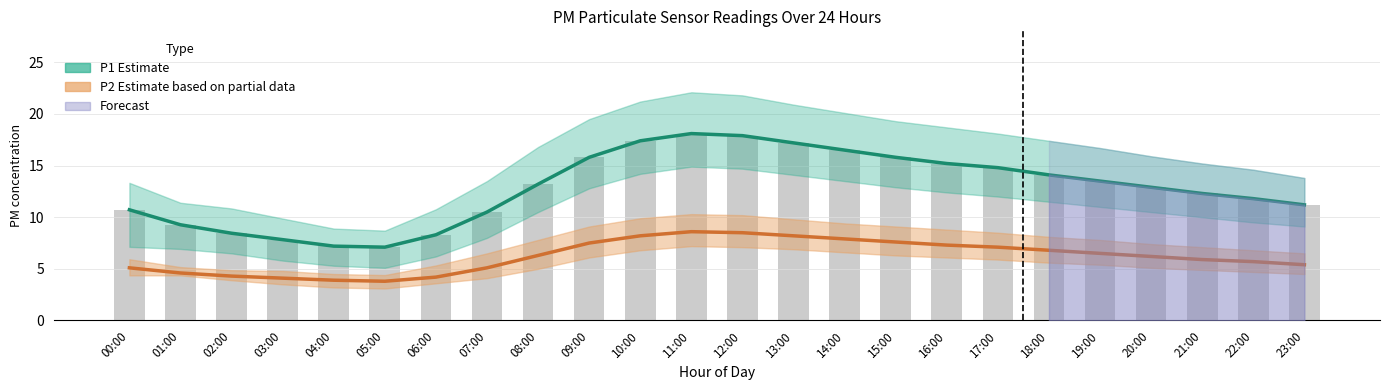

At which category is the sum across all series the highest?

11:00